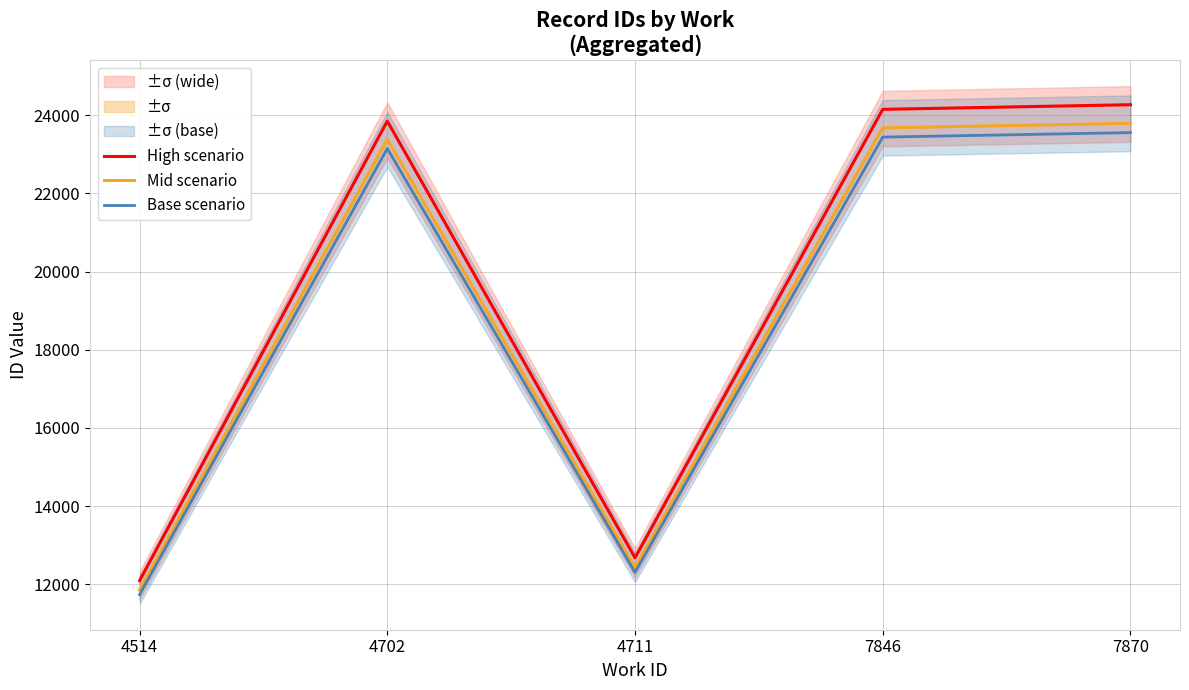

What is the lowest value of the Mid scenario series?

11853.0